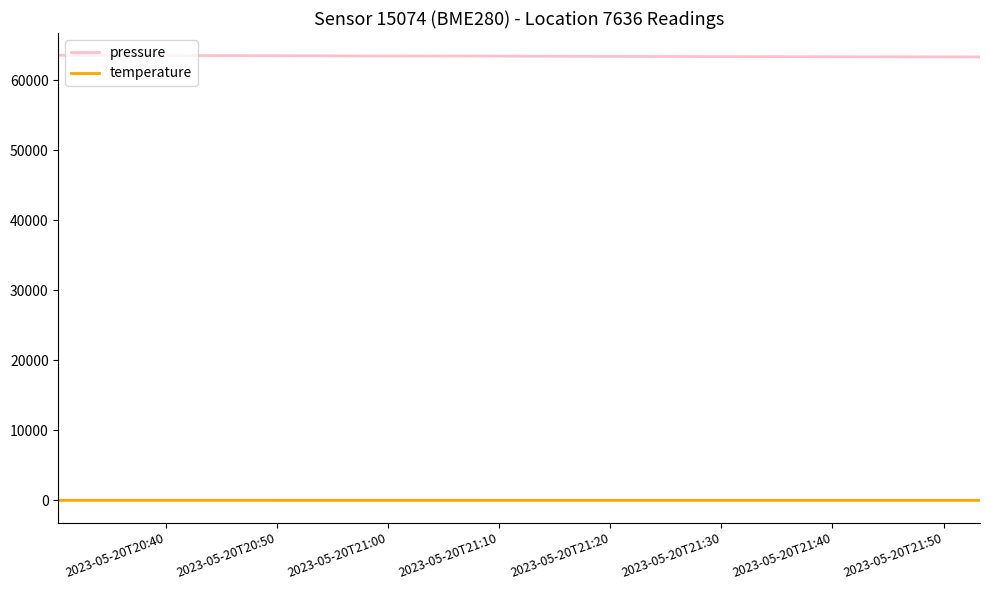

What is the sum of all pressure values?

190334.4